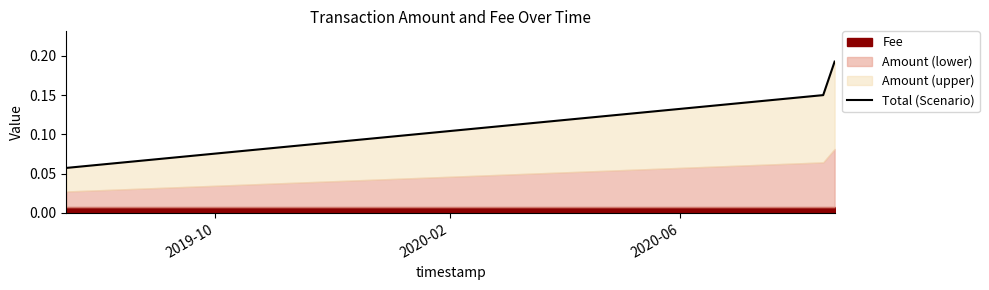

What is the value of the 3rd point from the left?

0.2